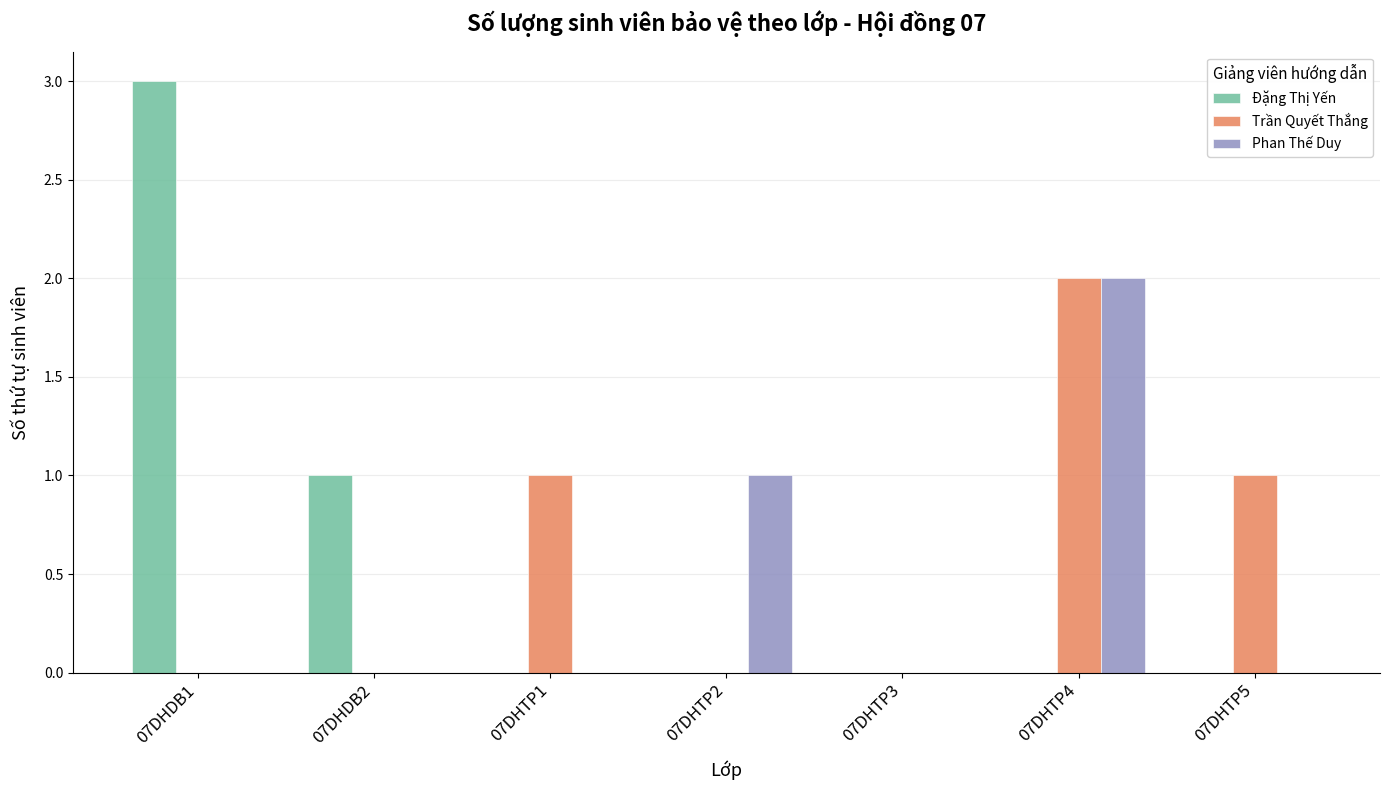

The Trần Quyết Thắng series shows 1 at 07DHTP3. True or false?

False